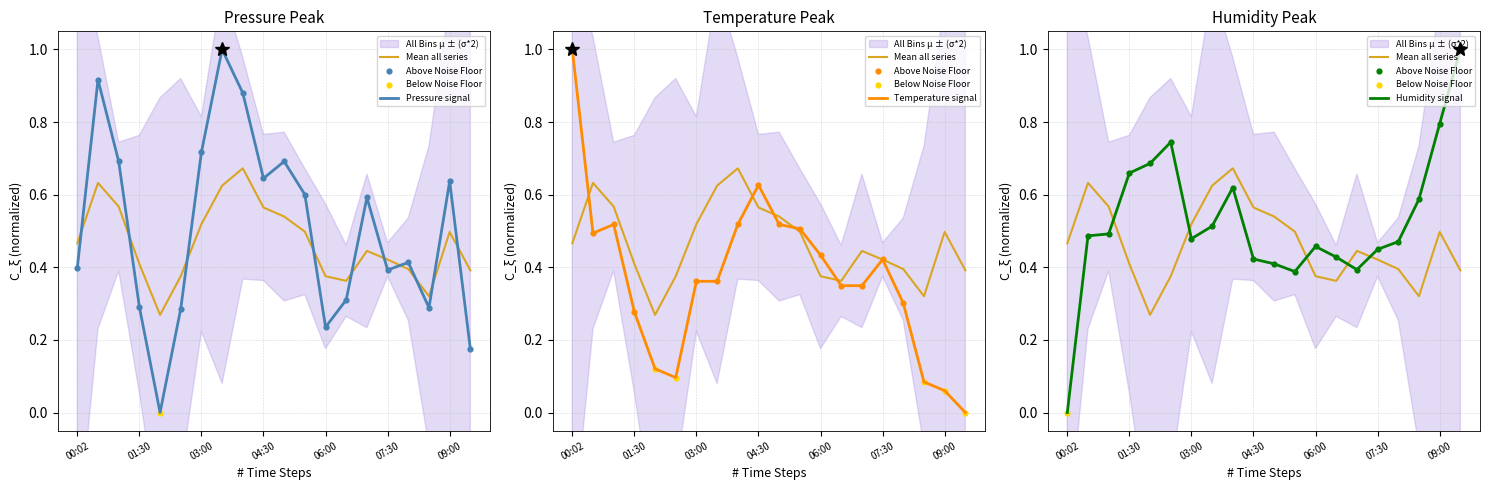

Which series has the largest total across all categories?

humidity